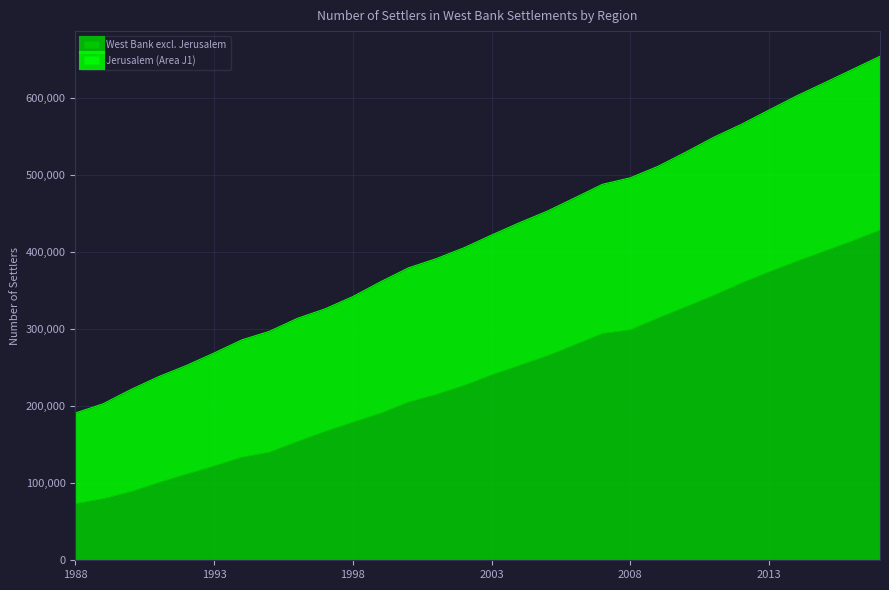

What is the spread (max minus min) of values at 1990?

132460